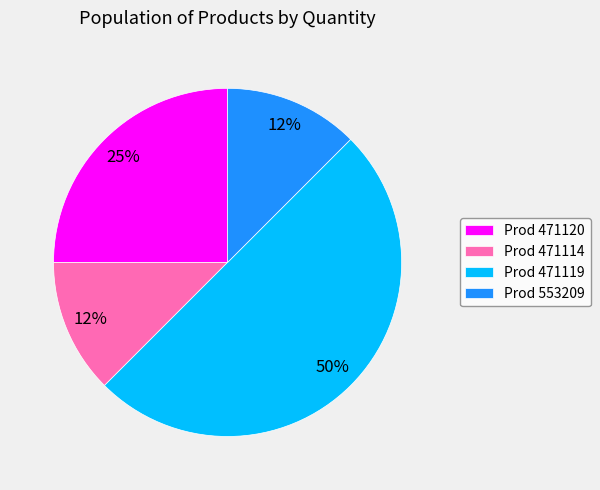

What is the largest slice in the pie chart?

Prod 471119